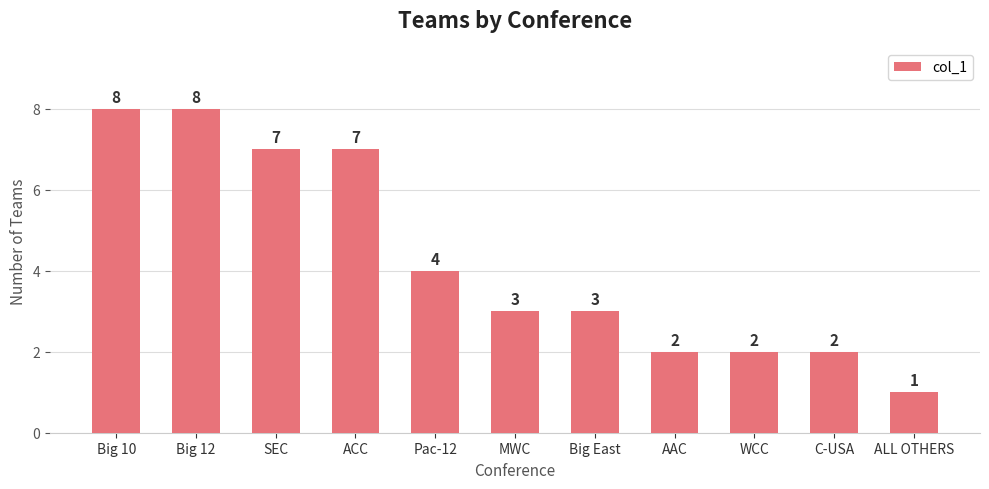

Where does the data first go above 3?

Big 10